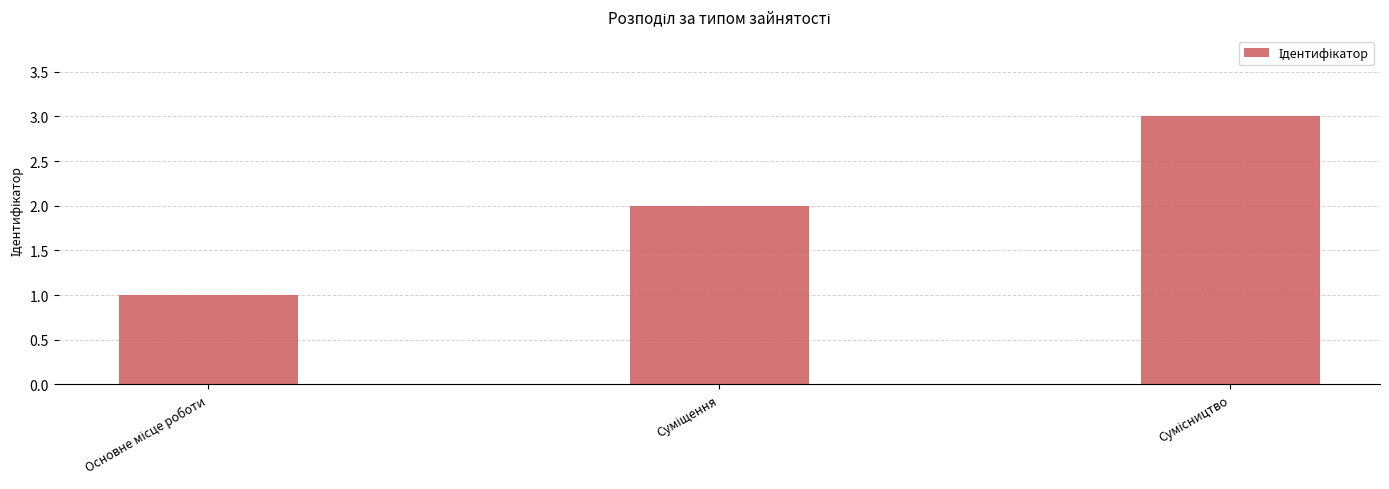

What is the greatest value displayed?

3